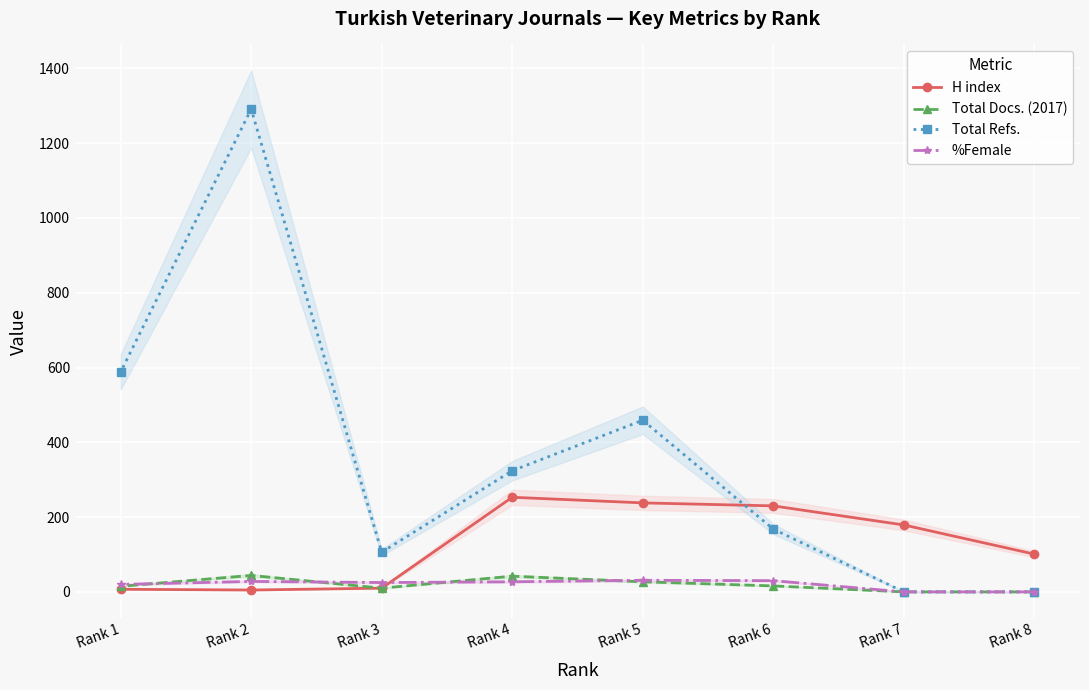

At which label is Total Refs. closest to 645?

Rank 1